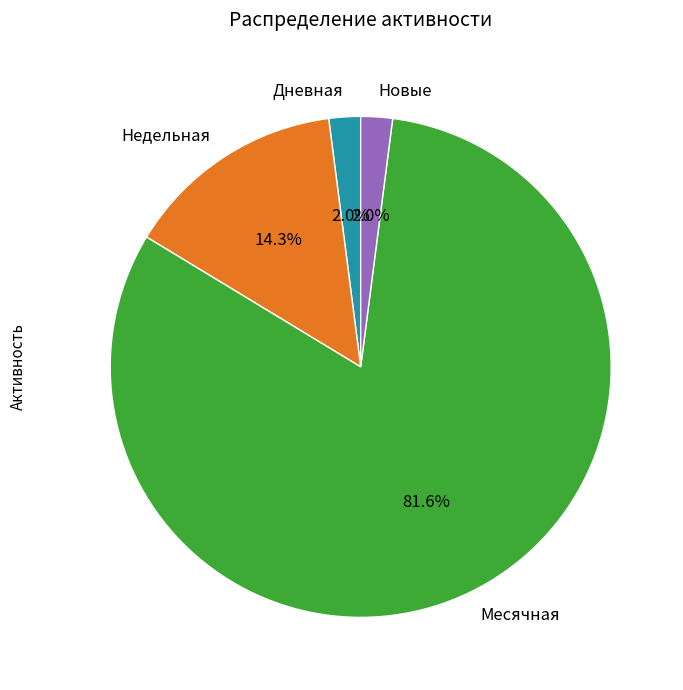

Combined, do Дневная and Месячная account for over 50%?

Yes